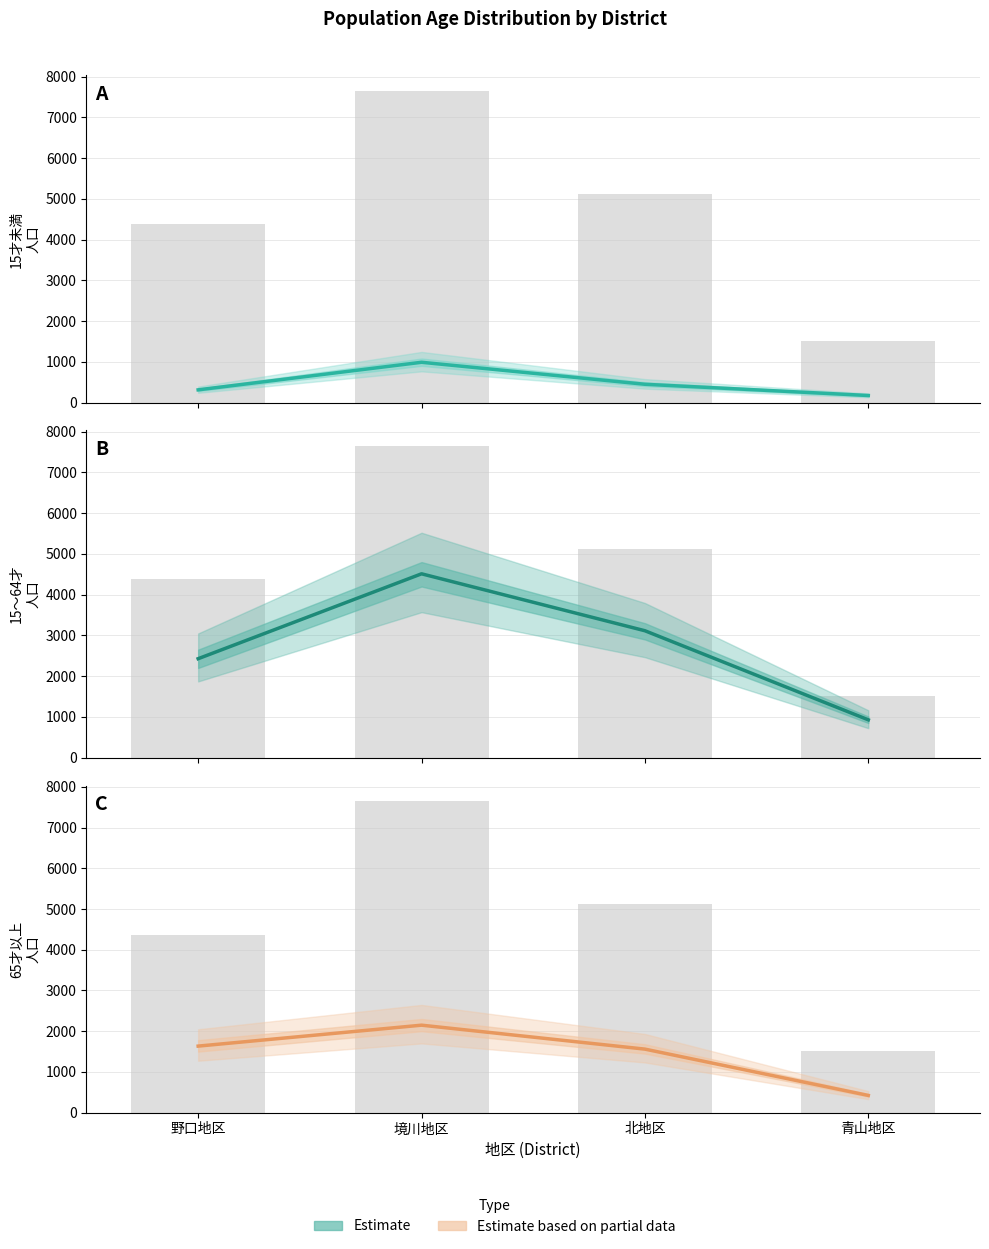

Reading left to right, what are all the values shown in this chart?

総合計: 野口地区=4373	境川地区=7648	北地区=5122	青山地区=1522
15才未満: 野口地区=311	境川地区=988	北地区=448	青山地区=172
15～64才: 野口地区=2428	境川地区=4512	北地区=3114	青山地区=927
65才以上: 野口地区=1634	境川地区=2148	北地区=1560	青山地区=423